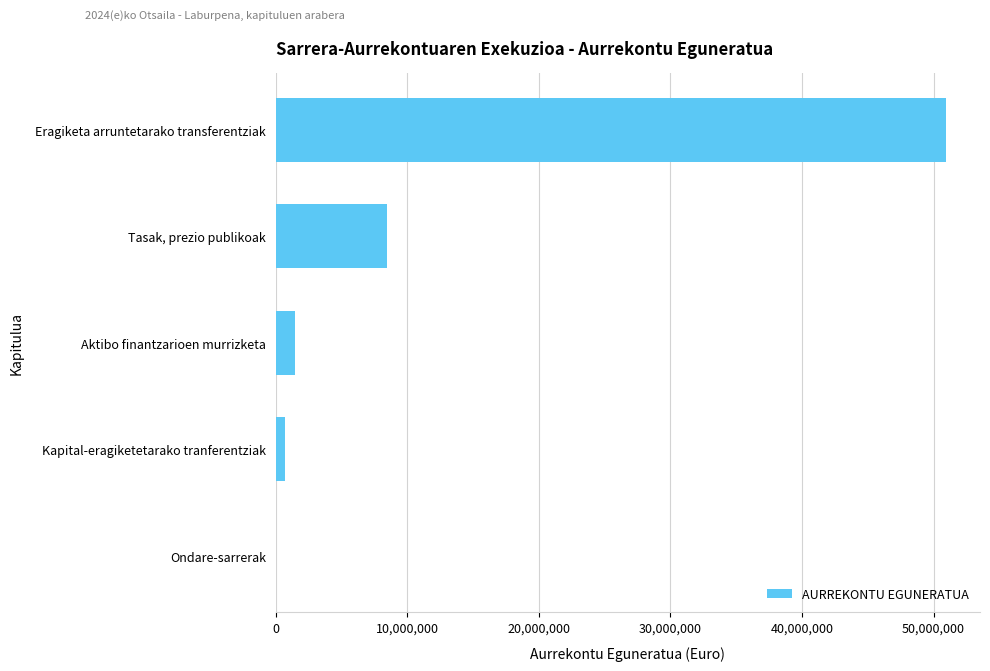

The chart shows a value of 8458000 at Tasak, prezio publikoak. True or false?

True